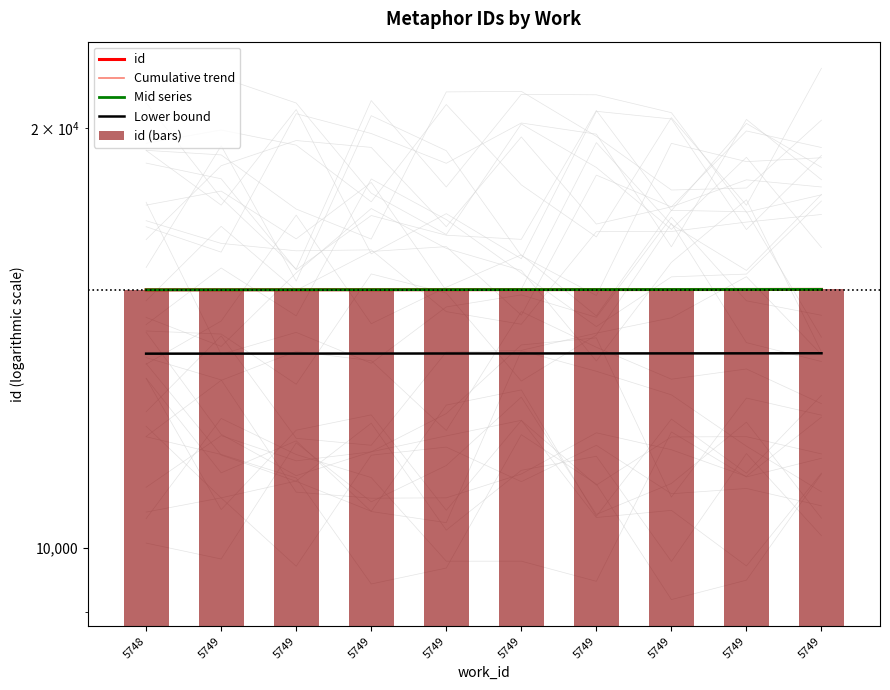

The value of id (bars) at 5749 is 15320.0. True or false?

True